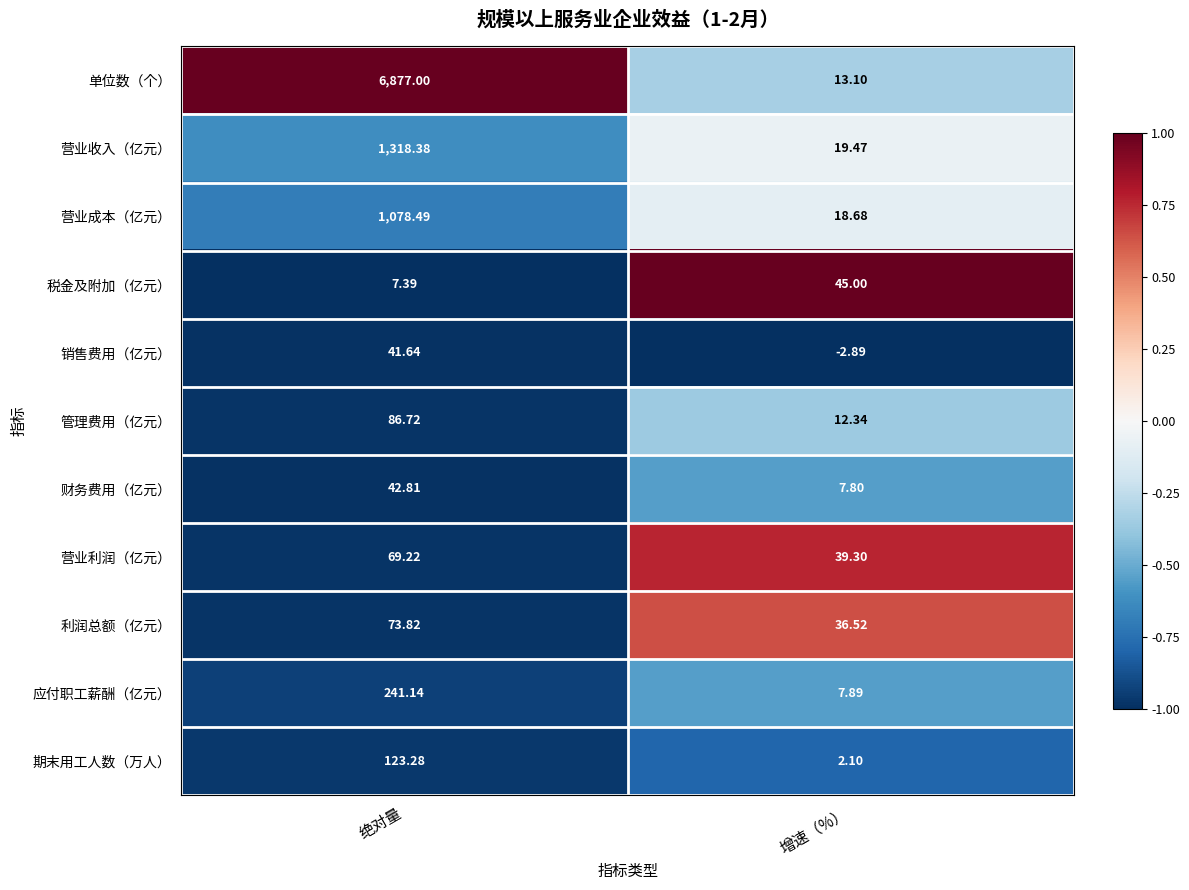

Rank the series by their maximum value, from lowest to highest.

销售费用（亿元）, 财务费用（亿元）, 税金及附加（亿元）, 营业利润（亿元）, 利润总额（亿元）, 管理费用（亿元）, 期末用工人数（万人）, 应付职工薪酬（亿元）, 营业成本（亿元）, 营业收入（亿元）, 单位数（个）